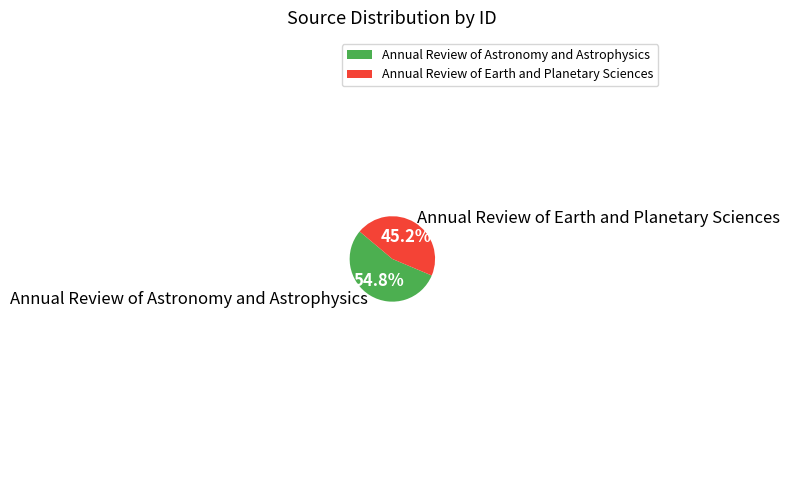

Combined, what portion of the pie is Annual Review of Earth and Planetary Sciences and Annual Review of Astronomy and Astrophysics?

100.0%